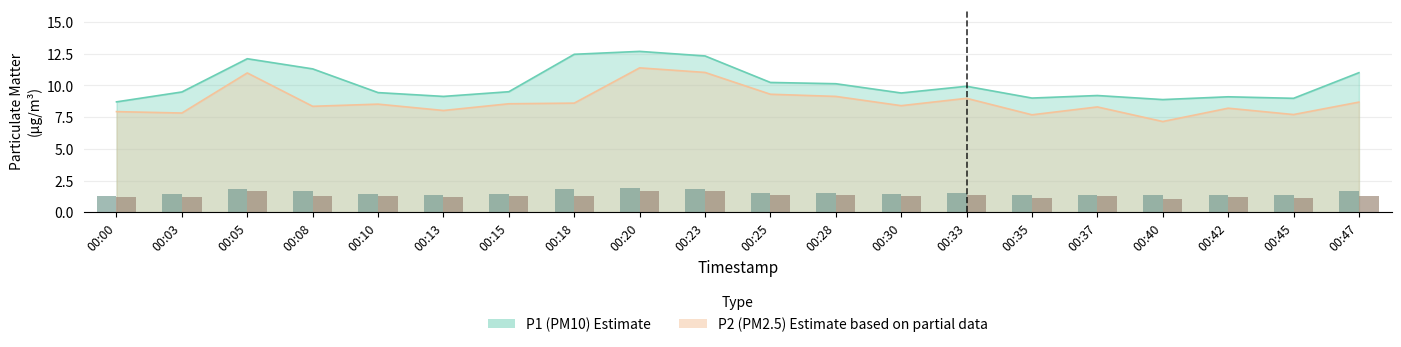

What value does the P2 series have at 00:35?

7.7